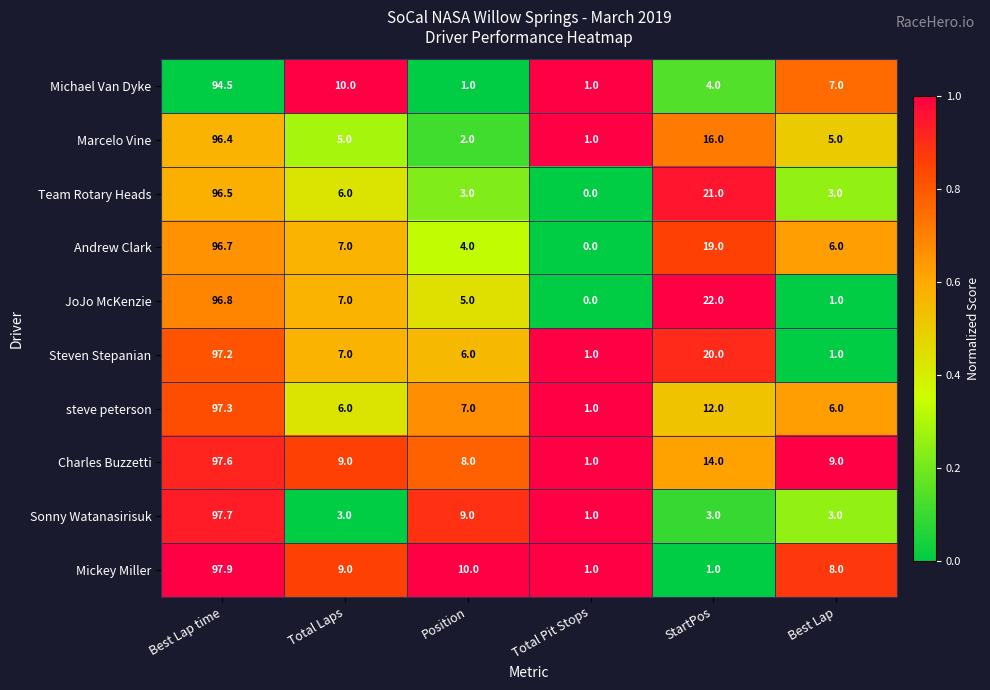

Which series has the widest spread of values?

Mickey Miller